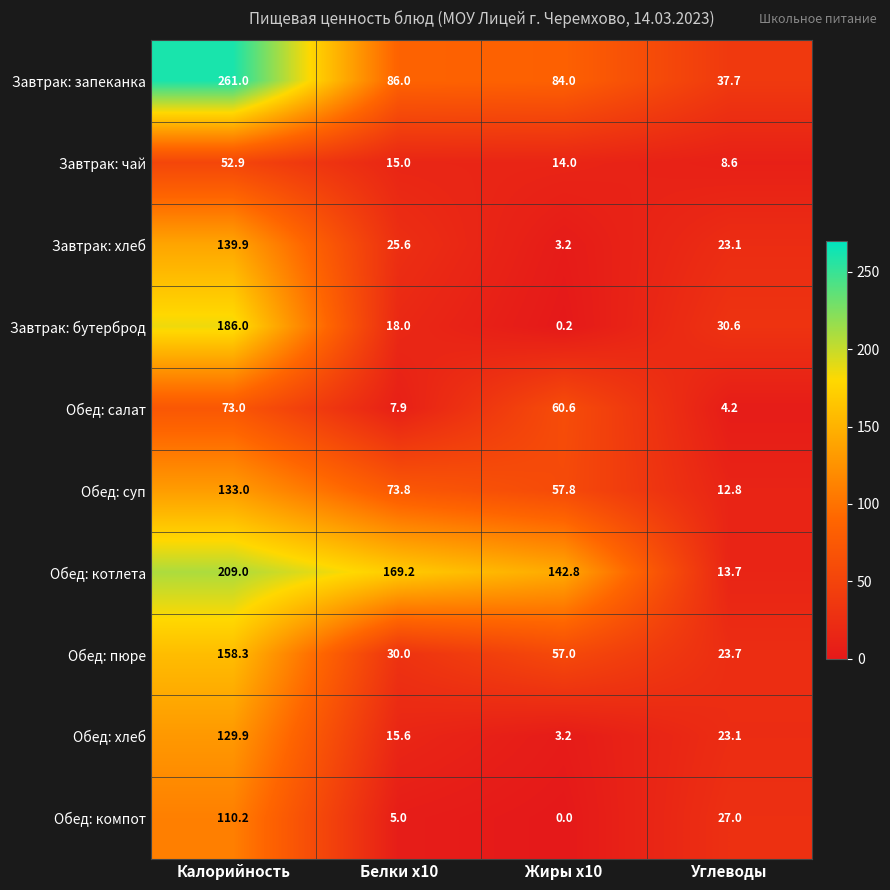

What is the difference between the highest and lowest values at Белки x10?

164.2